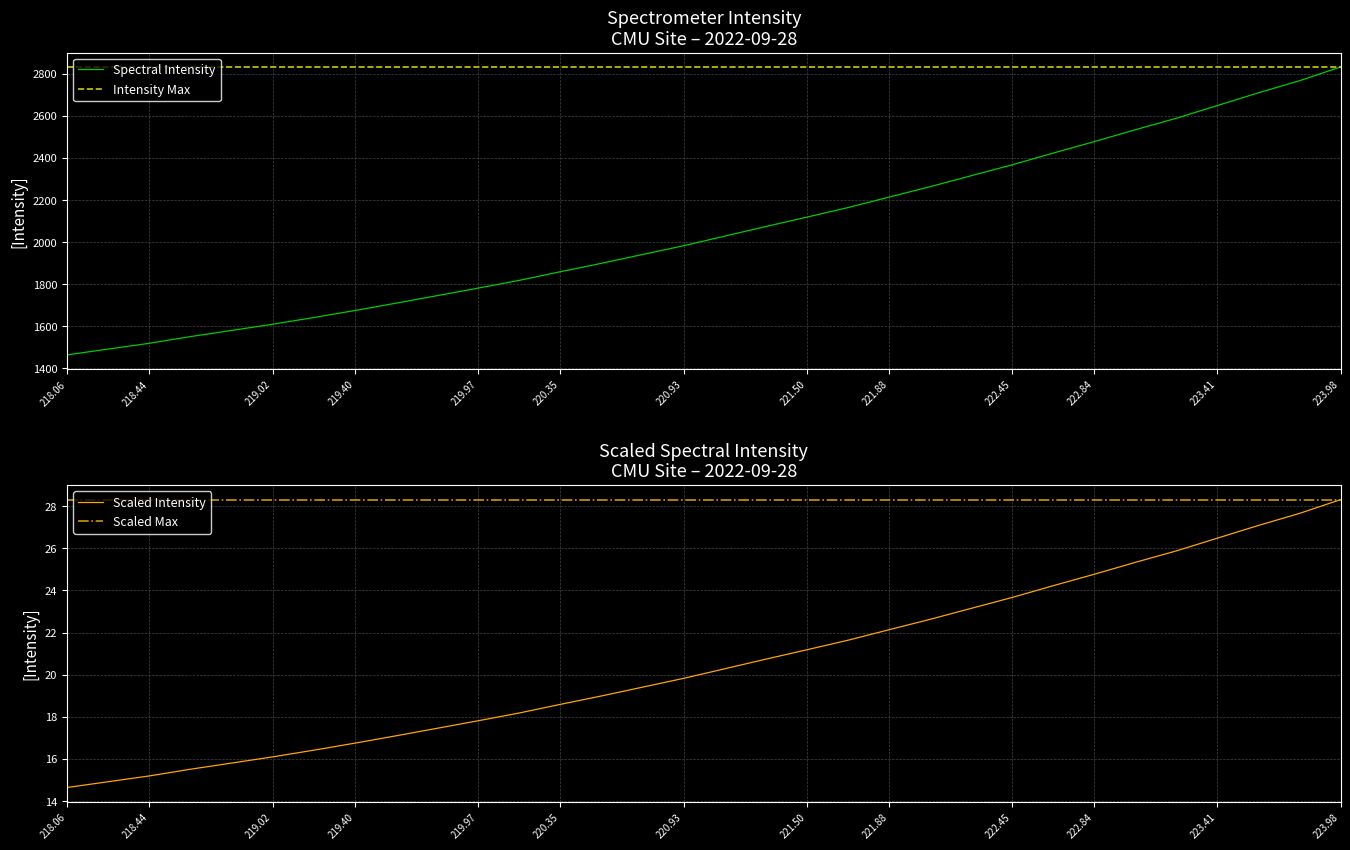

What is the smallest value displayed?

1464.1